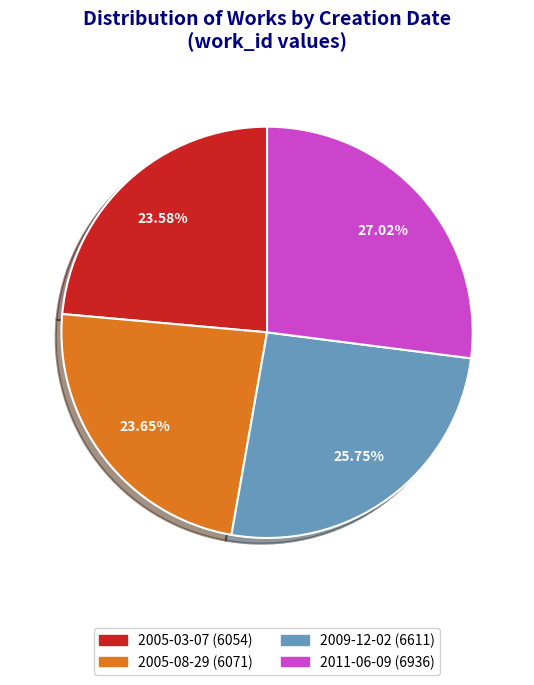

What percentage do 2011-06-09 and 2005-03-07 together represent?

50.6%